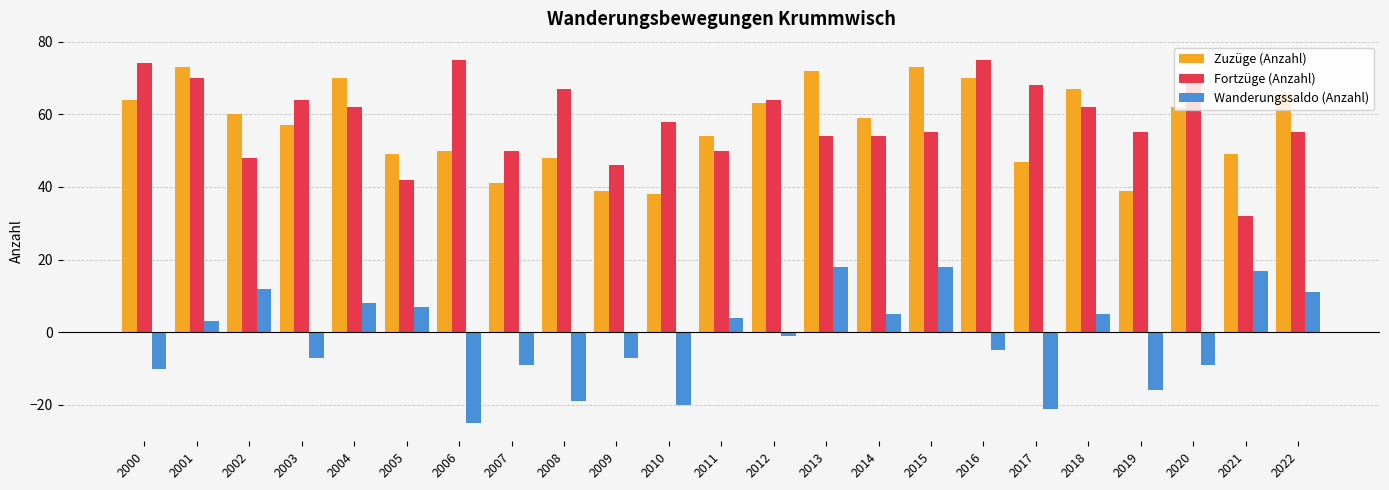

What is the smallest value displayed?

-25